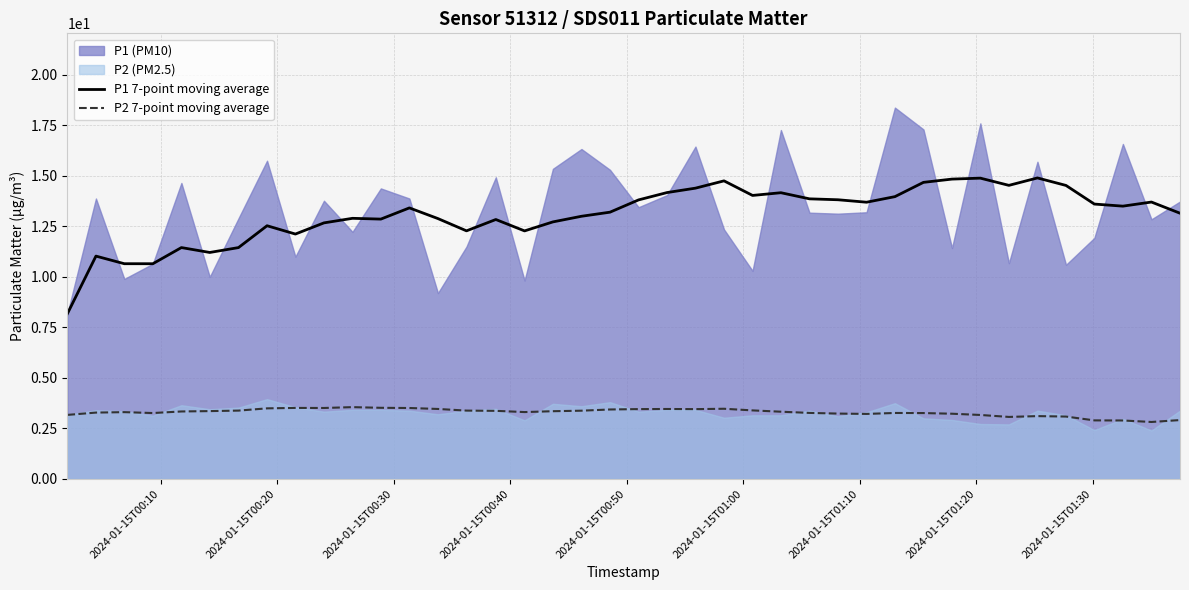

What is the maximum value for P2 7-point moving average?

3.6